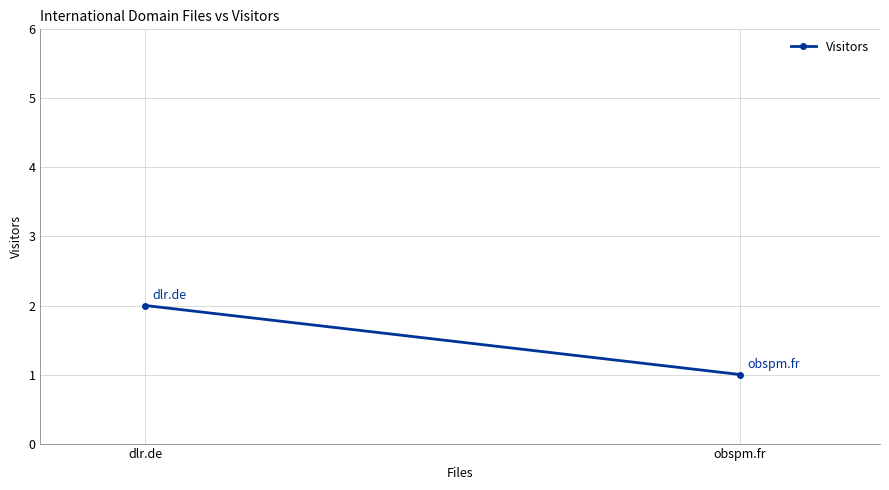

What is the average value?

2